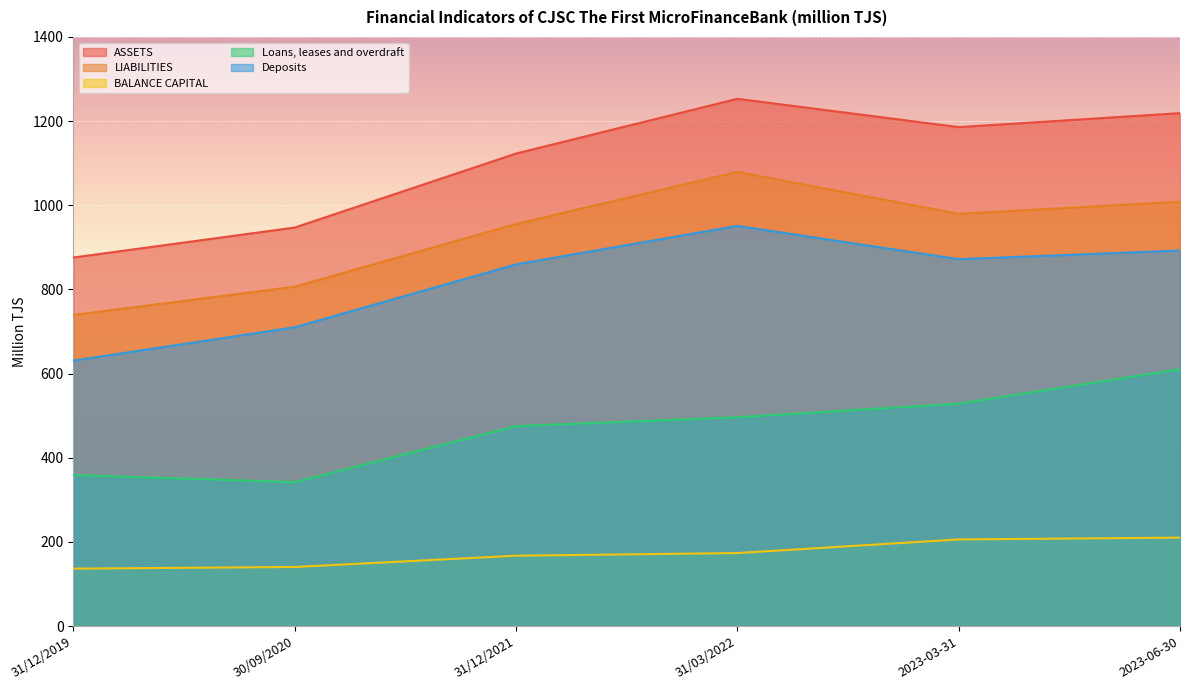

What is the difference between the BALANCE CAPITAL values at 30/09/2020 and 2023-03-31?

65.4